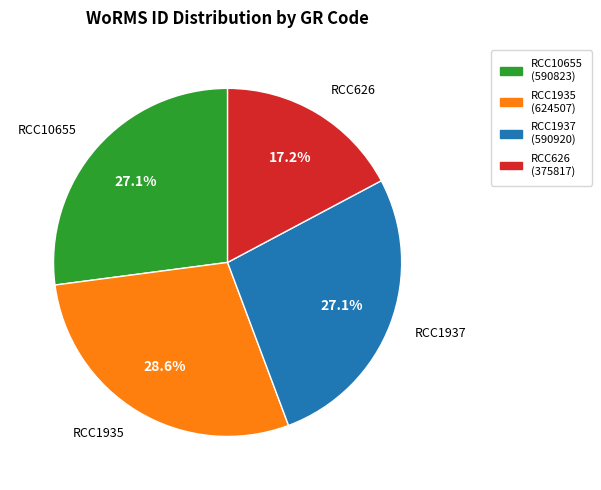

What percentage is NOT represented by RCC10655?

72.9%